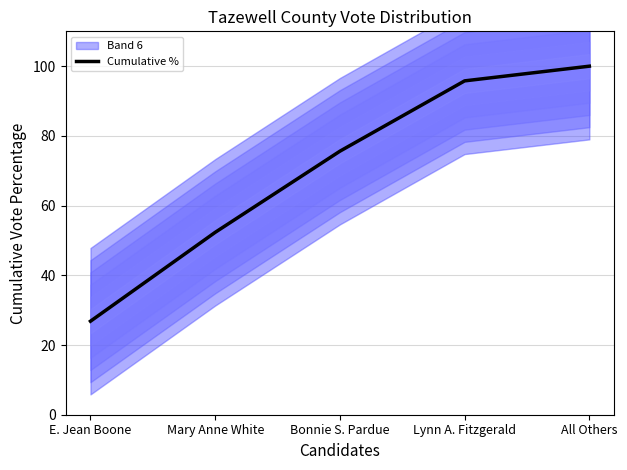

What is the label of the 4th point from the right?

Mary Anne White